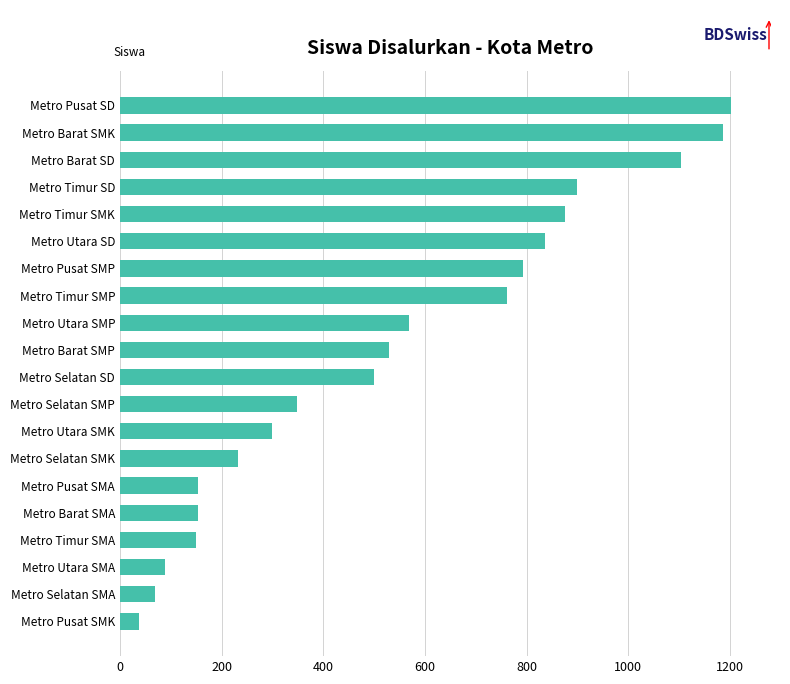

What is the greatest value displayed?

1202